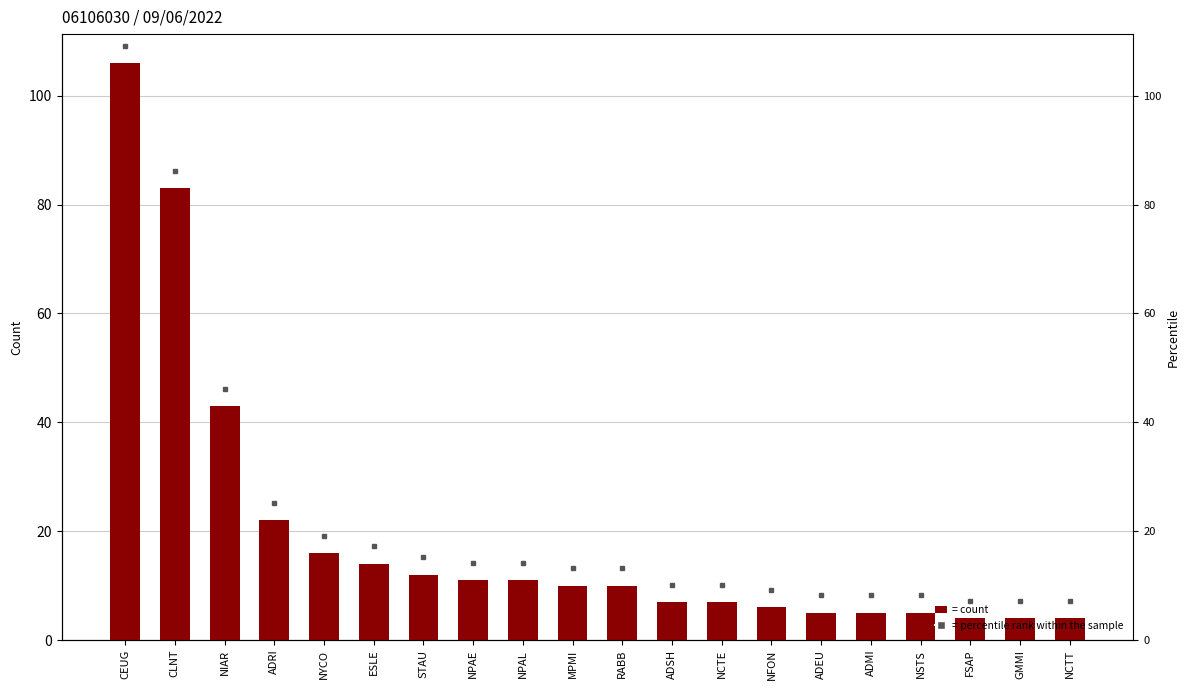

Reading left to right, transcribe all the data shown in this chart.

106	83	43	22	16	14	12	11	11	10	10	7	7	6	5	5	5	4	4	4